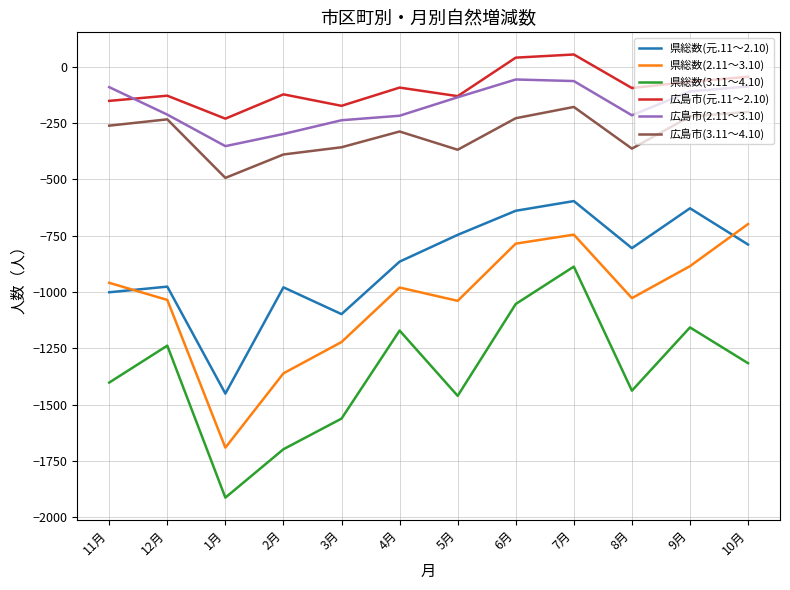

Where do 広島市(元.11～2.10) and 広島市(2.11～3.10) first cross each other?

11月 and 12月